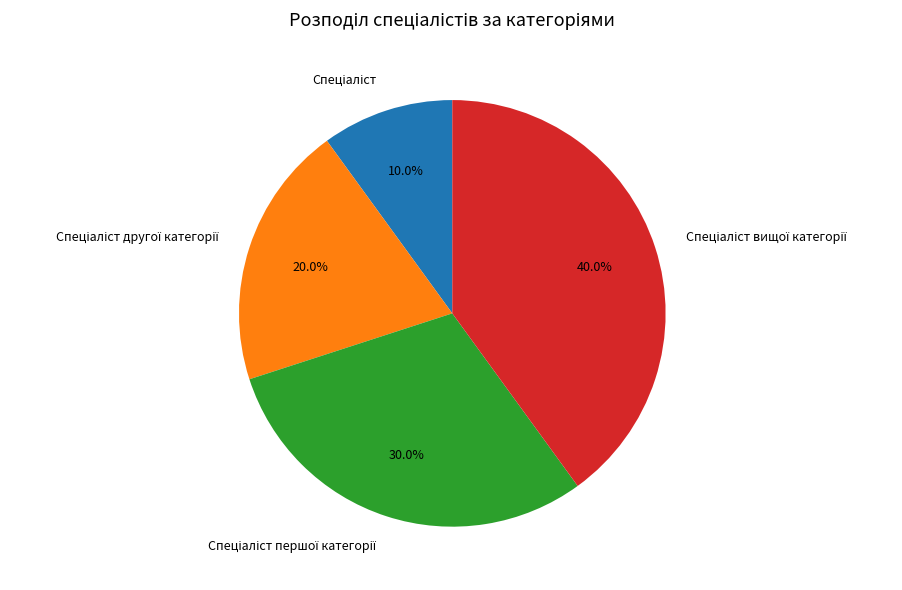

How many slices are in this pie chart?

4